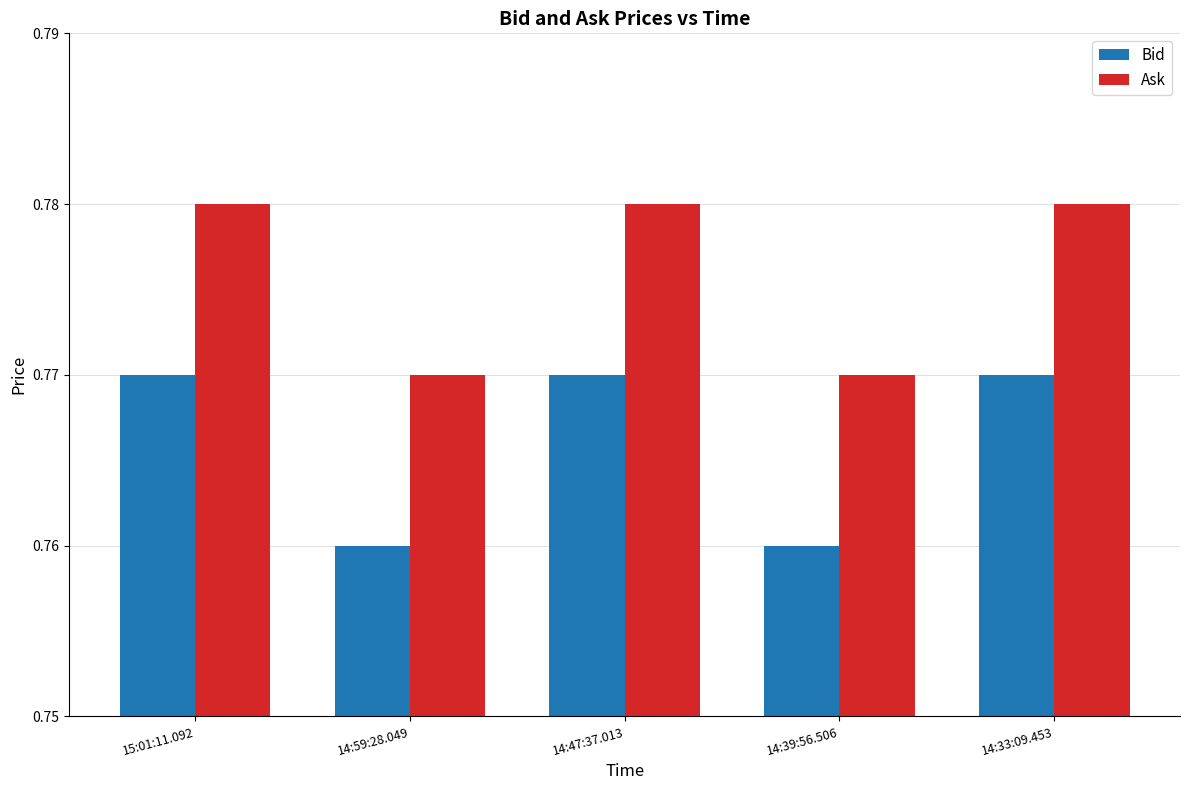

At how many categories does at least one series exceed 0?

5